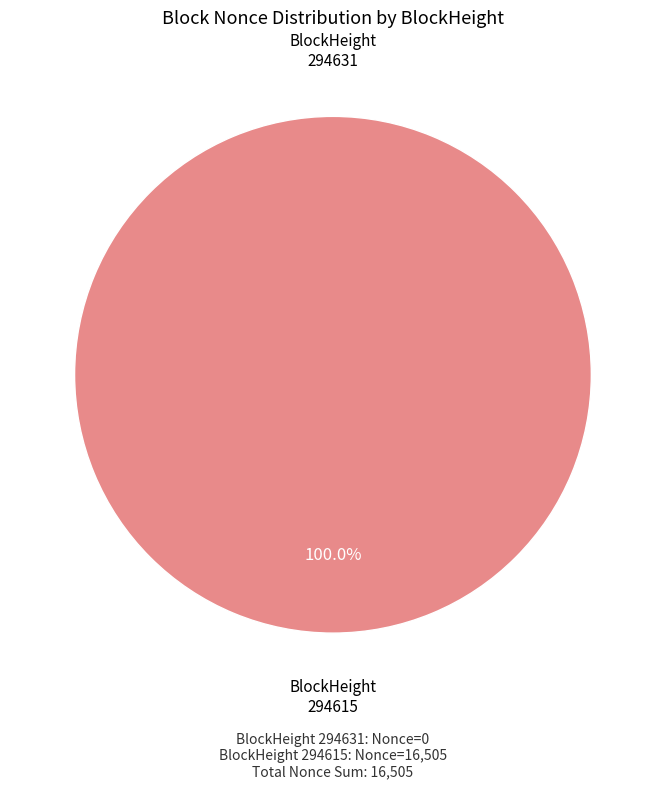

What is the smallest slice in the pie chart?

294631